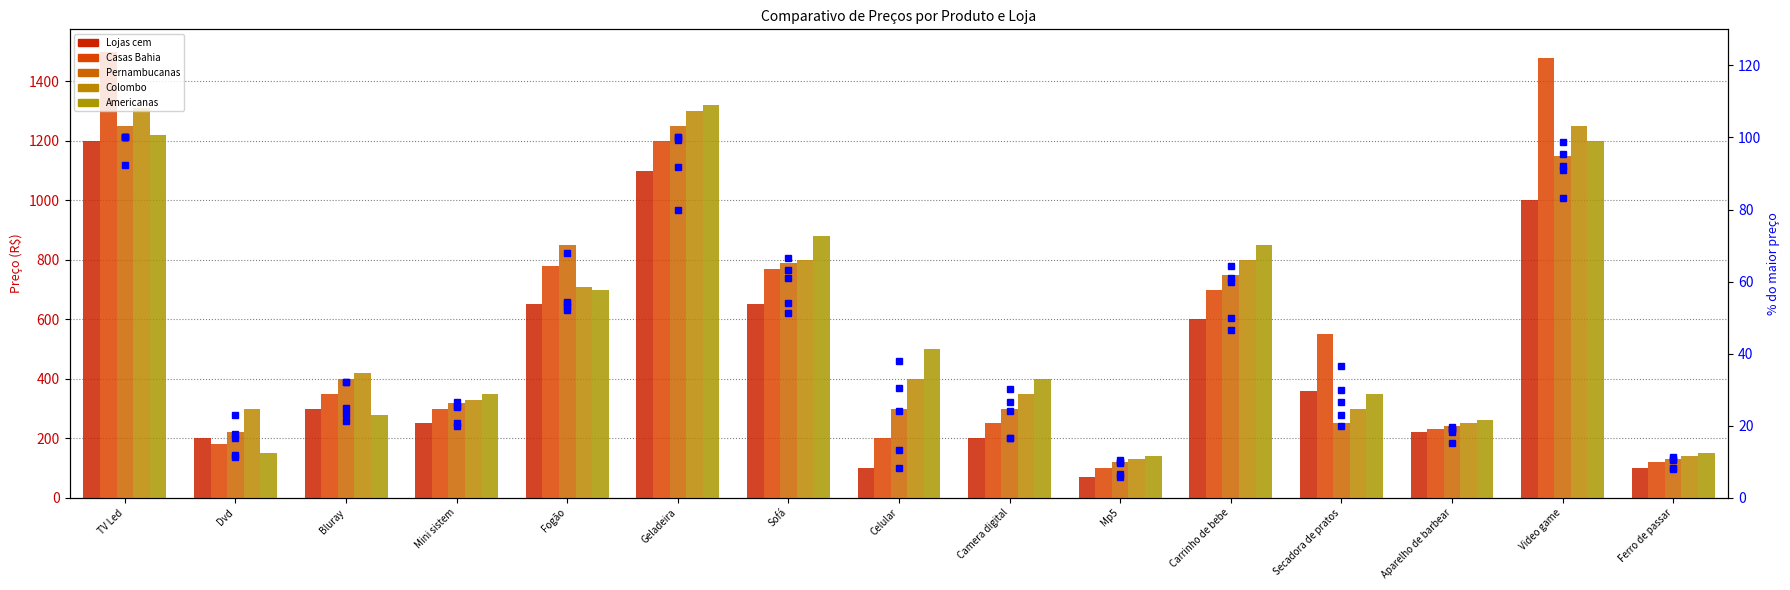

At how many categories does at least one series exceed 1050?

3